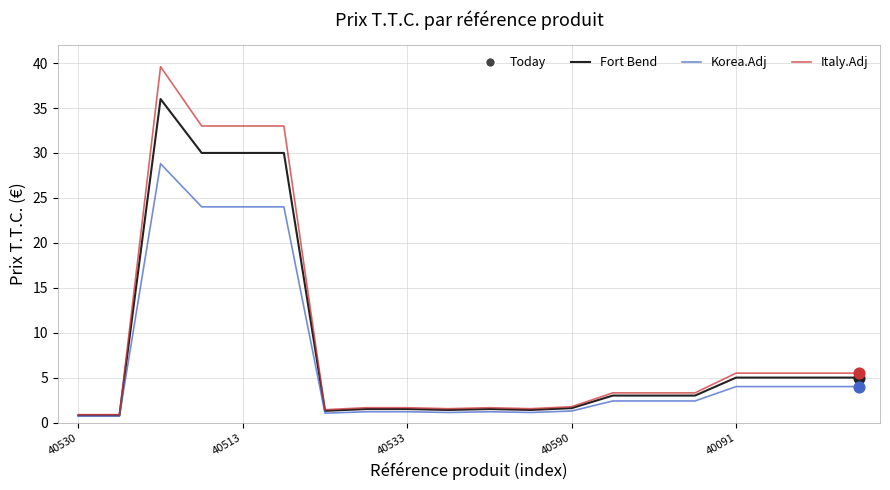

What is the greatest value displayed?

39.6